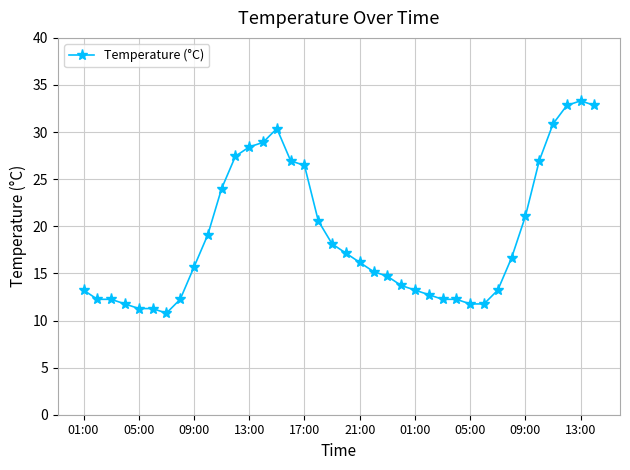

What is the maximum value shown in the chart?

33.3